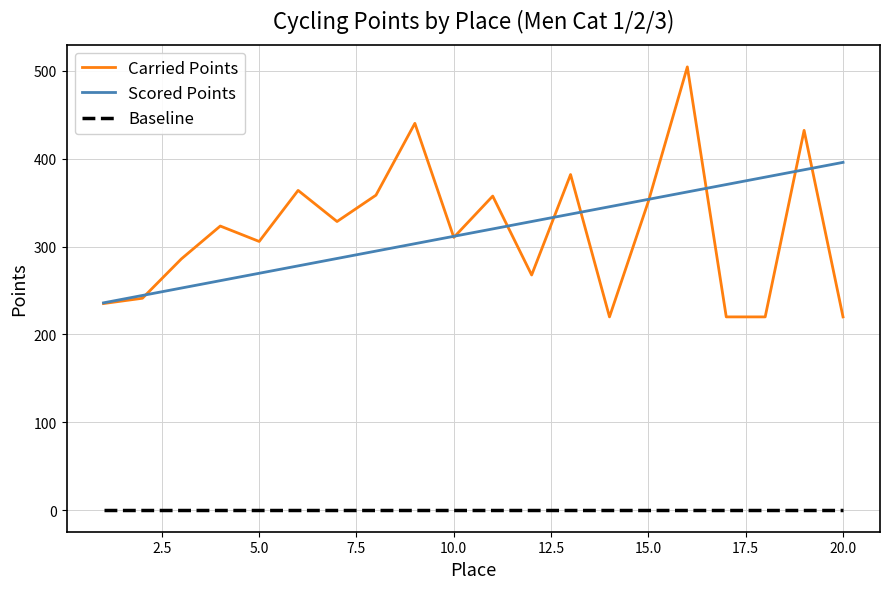

List the series in order of their peak value, highest first.

Carried Points, Scored Points, Baseline